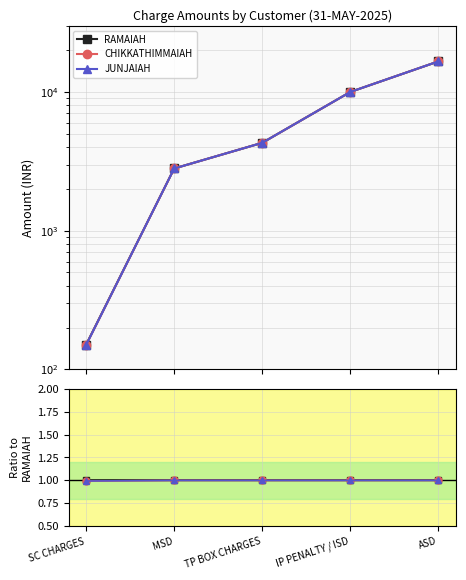

True or false: JUNJAIAH has a value of 1.4 at TP BOX CHARGES.

False